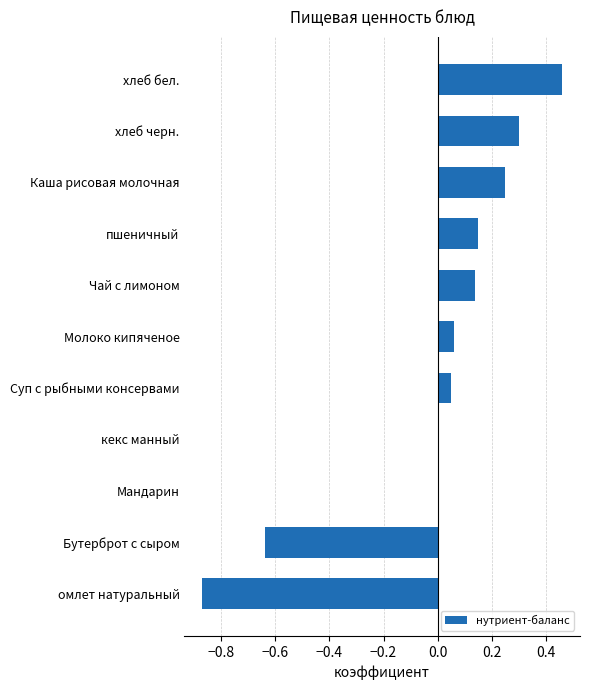

The chart shows a value of 0.0 at Молоко кипяченое. True or false?

False